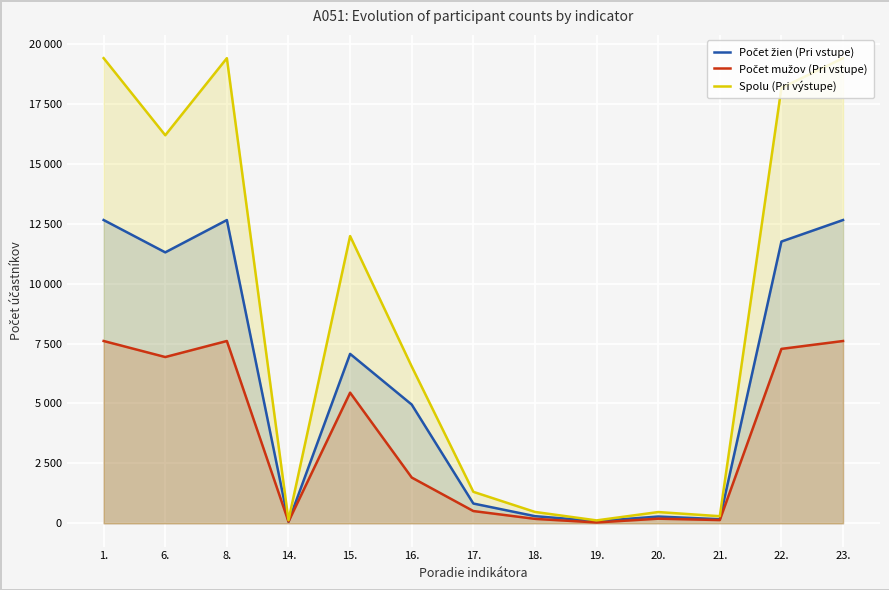

The value of Spolu (Pri výstupe) at 23. is 11980. True or false?

False